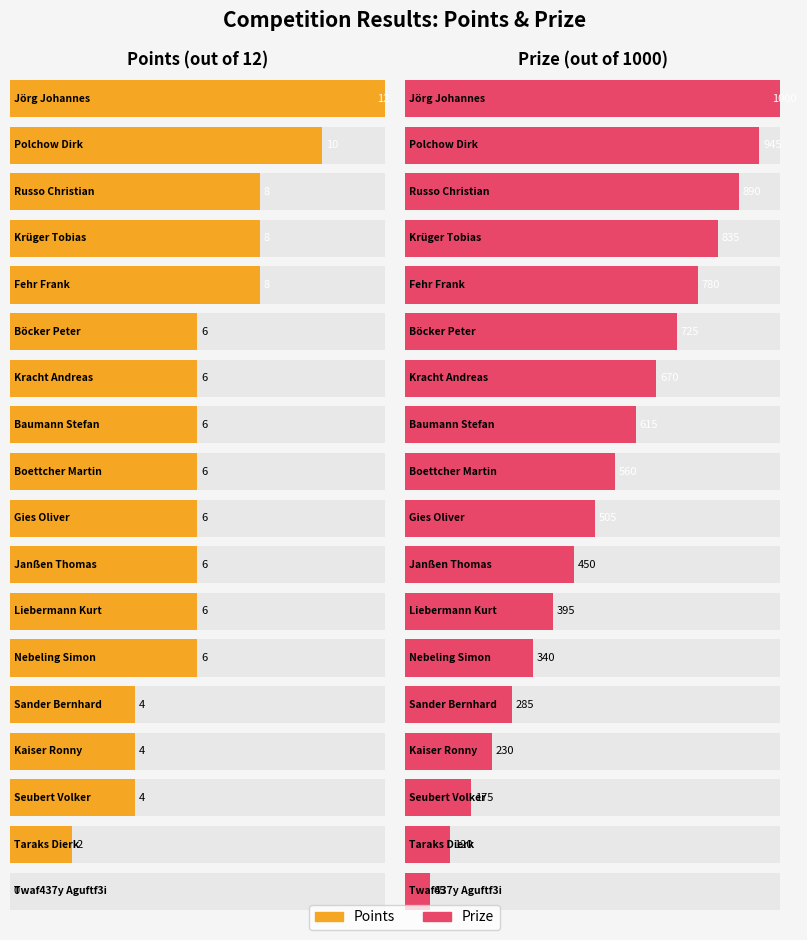

What is the value of the Points bar at the 6th from the left?

6